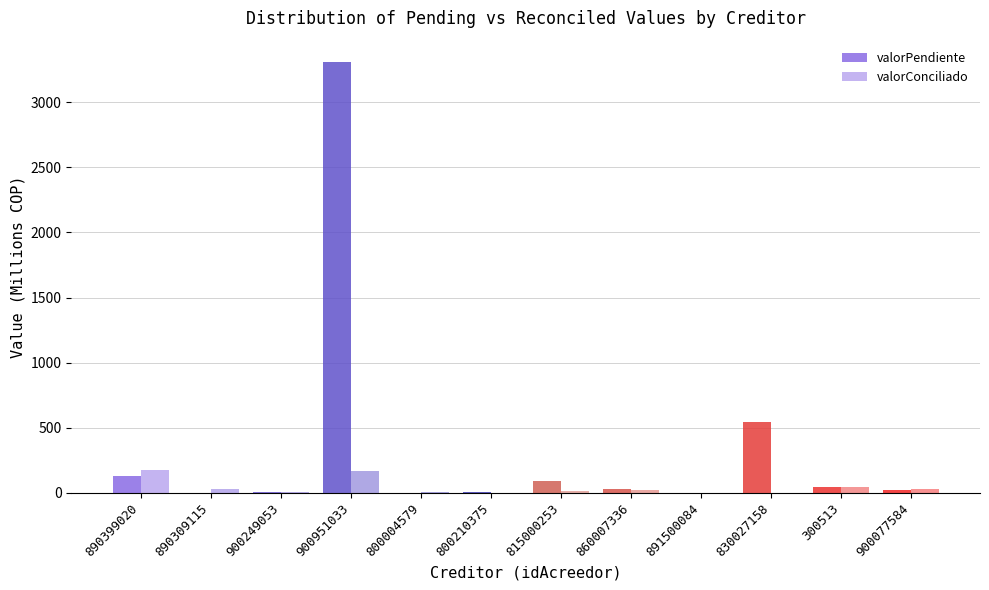

How many groups of bars are there?

12